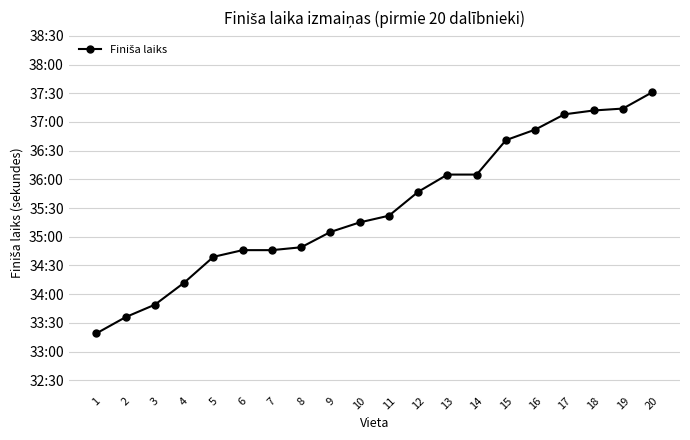

What is the sum of all values?

42613